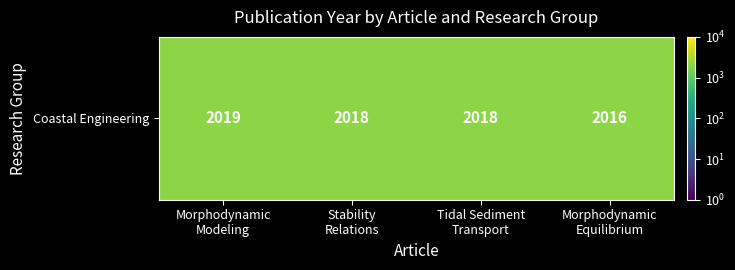

What is the greatest value displayed?

2019